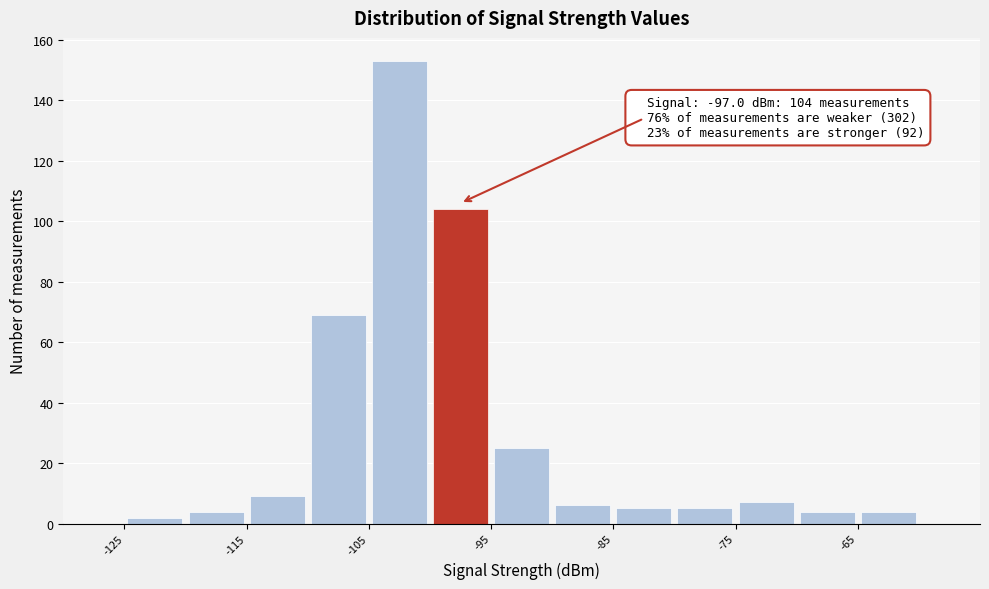

Over which range of the x-axis is the bar tallest?

-105 to -100